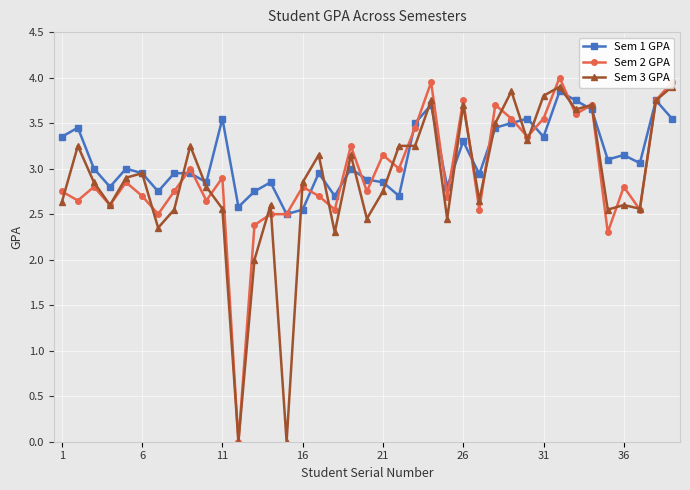

At 16, list the series in order from largest to smallest.

Sem 1 GPA, Sem 2 GPA, Sem 3 GPA